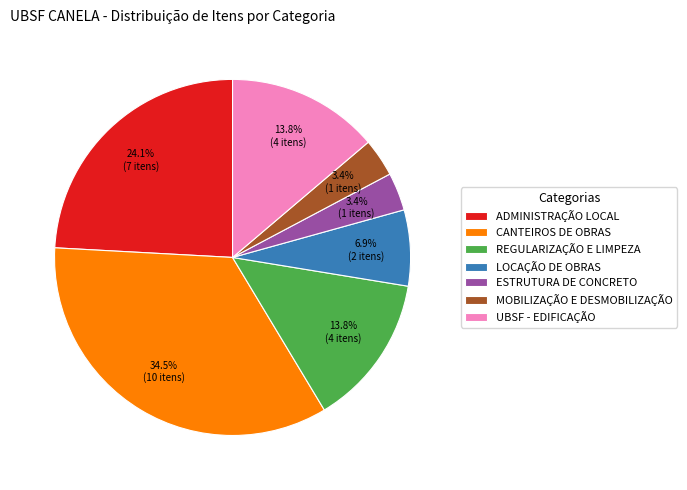

What percentage do MOBILIZAÇÃO E DESMOBILIZAÇÃO and REGULARIZAÇÃO E LIMPEZA together represent?

17.2%